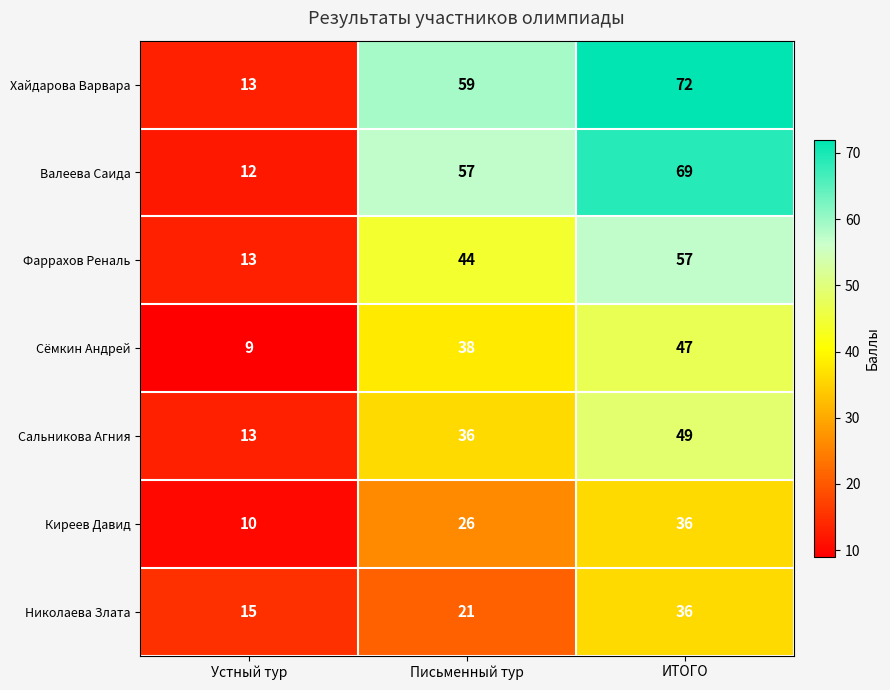

What is the spread (max minus min) of values at Устный тур?

6